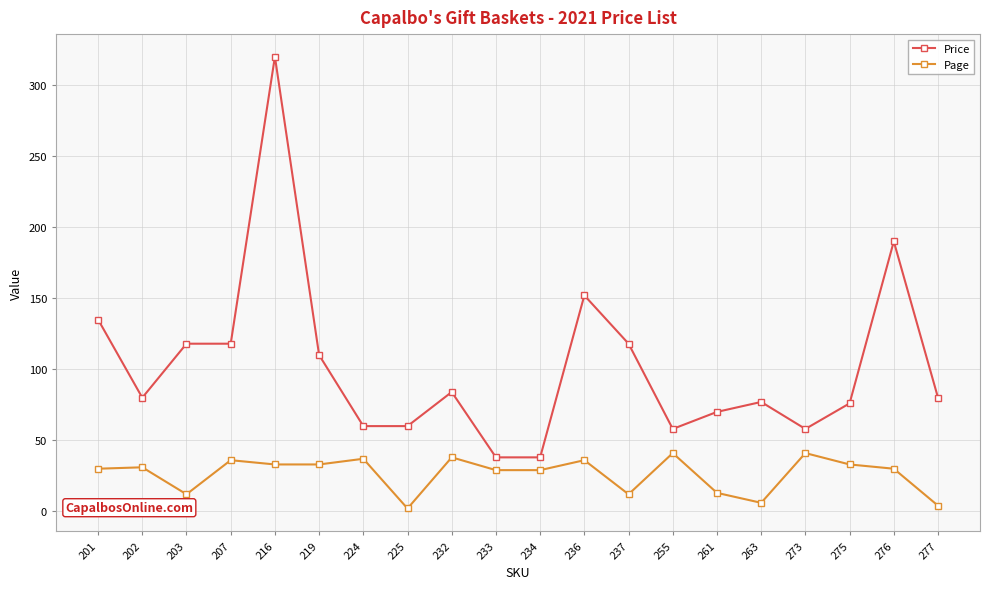

True or false: Price has more than 0 interior local peaks.

True